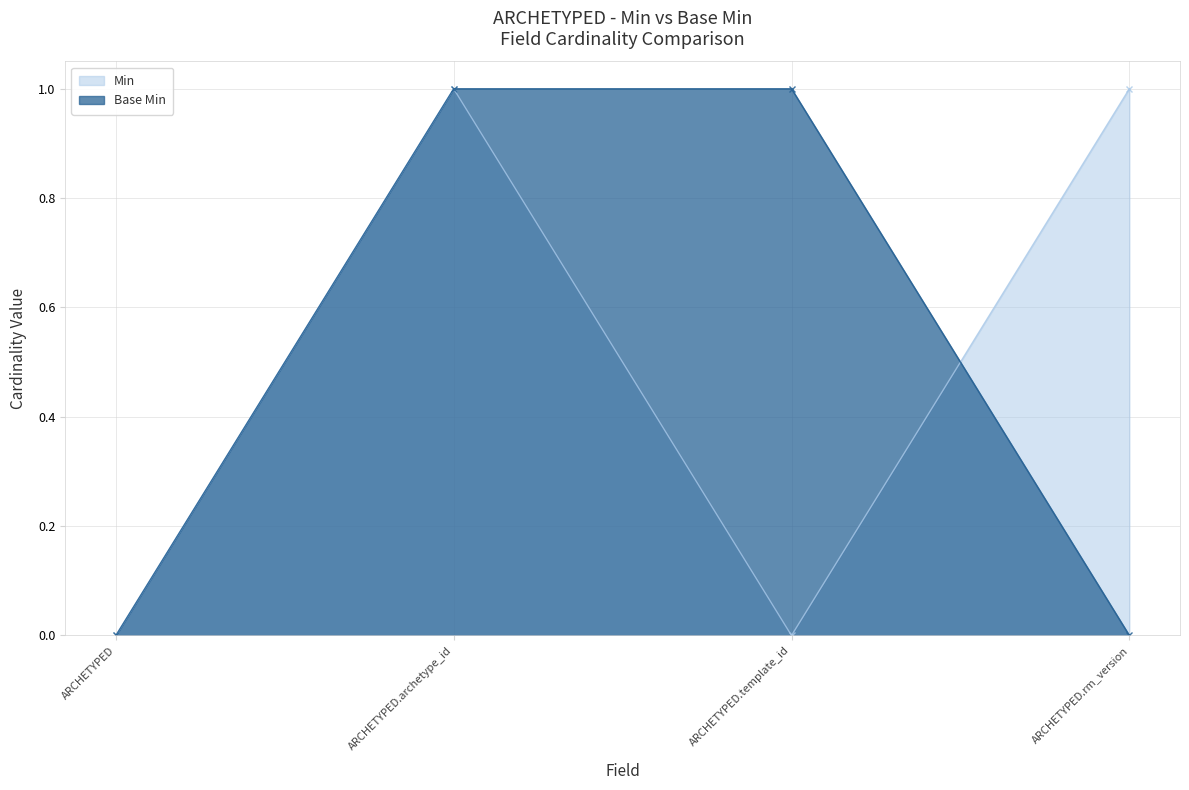

What is the sum of all Base Min values?

2